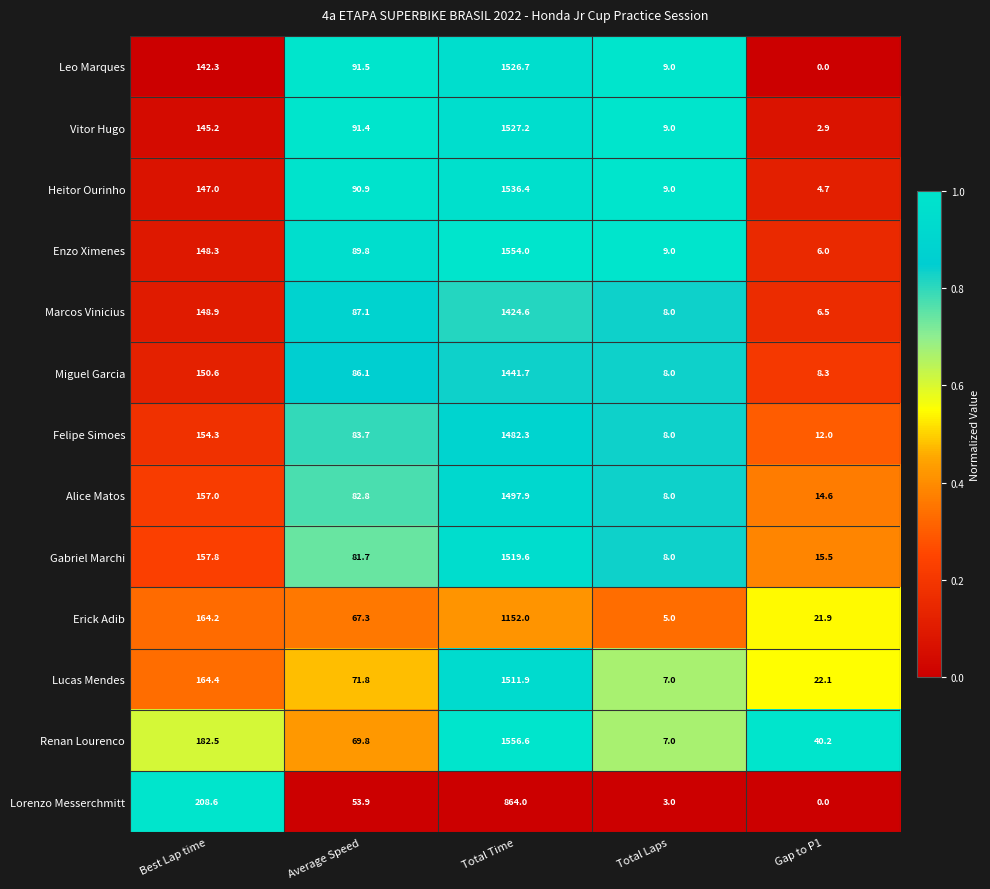

Which series has the largest range (max minus min)?

Renan Lourenco